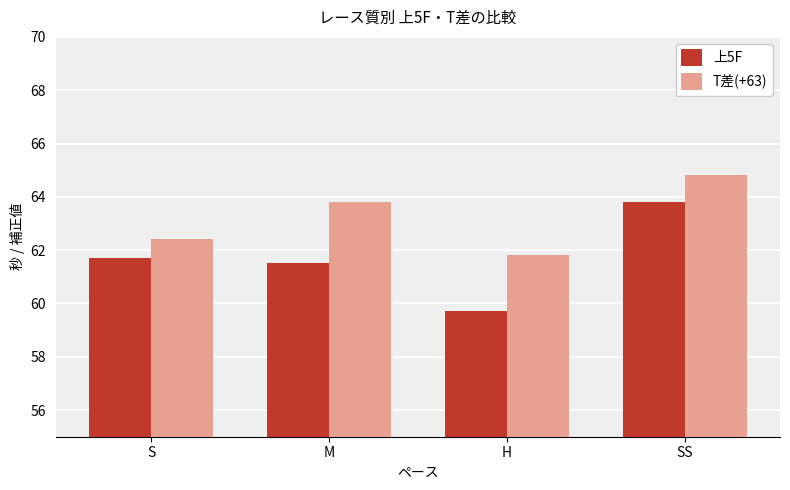

What is the highest value of the T差(+63) series?

64.8